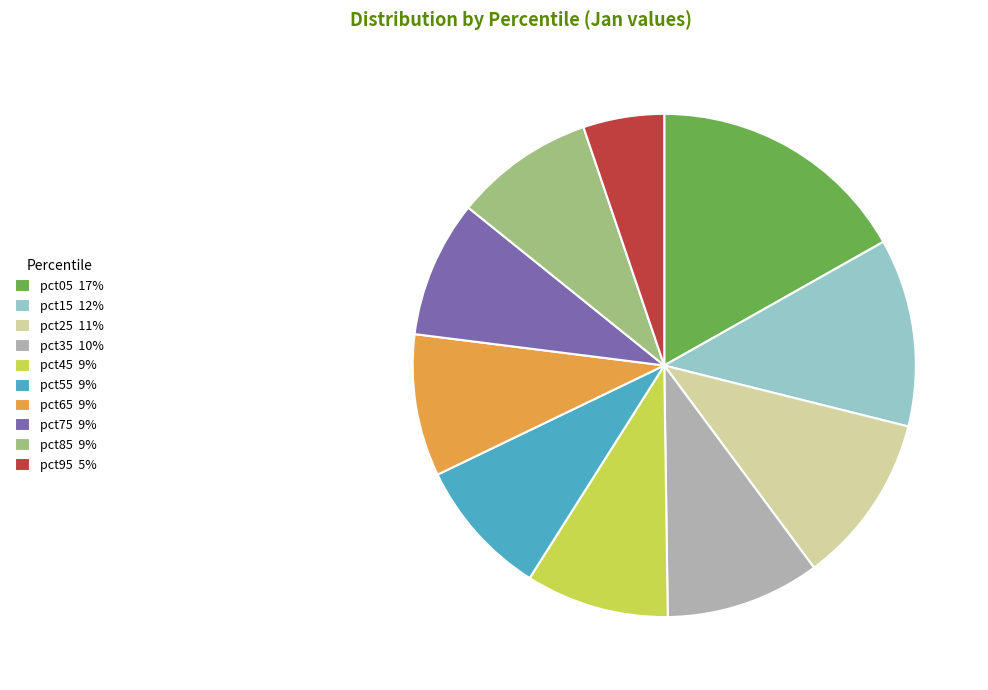

Is there a majority slice in this chart?

No